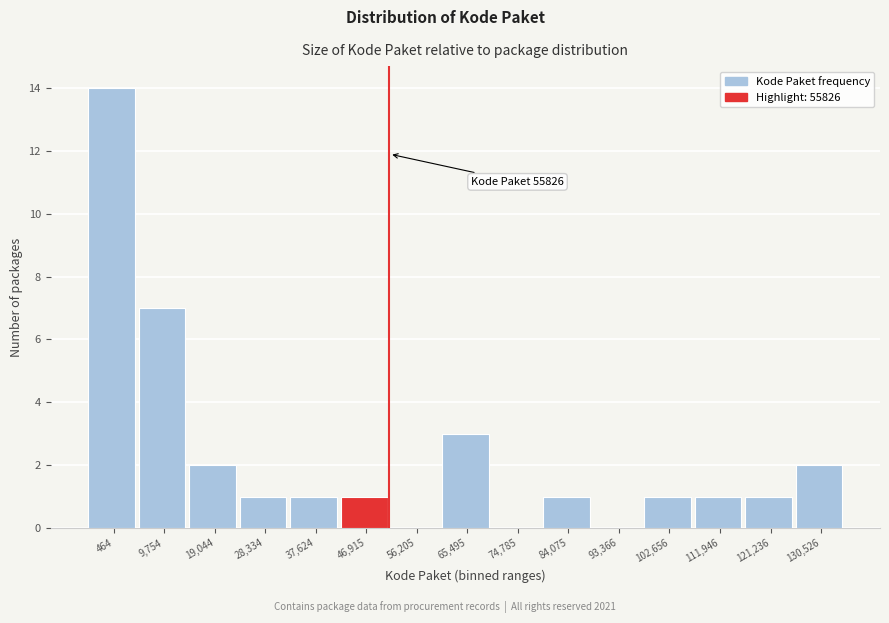

Reading left to right, transcribe all the data shown in this chart.

464=14	9,754=7	19,044=2	28,334=1	37,624=1	46,915=1	56,205=0	65,495=3	74,785=0	84,075=1	93,366=0	102,656=1	111,946=1	121,236=1	130,526=2